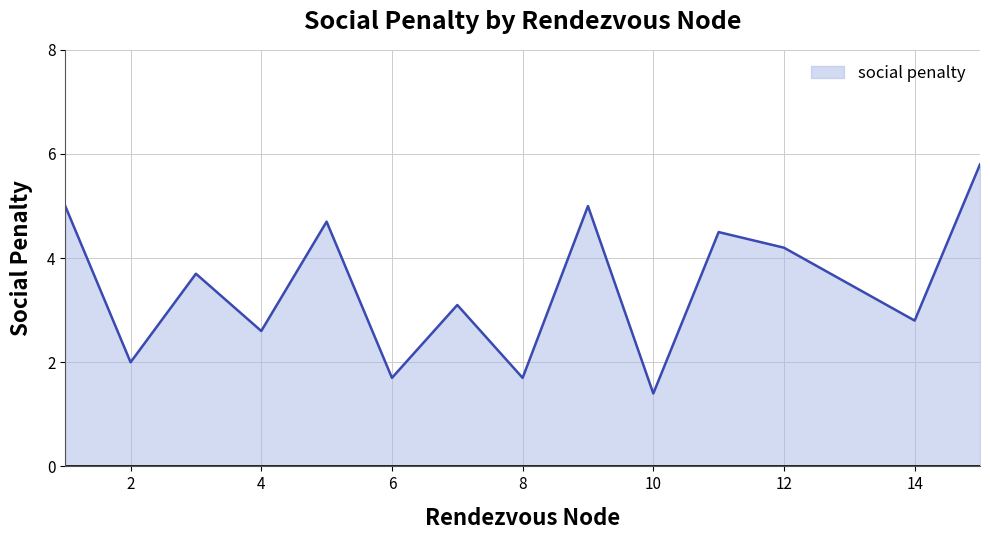

What is the greatest value displayed?

5.8